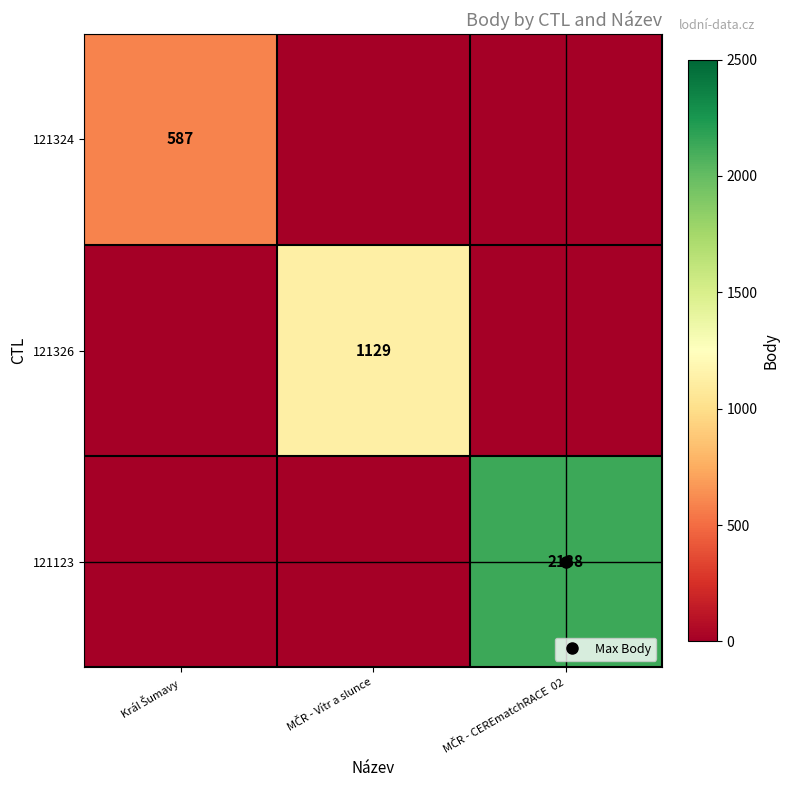

What is the difference between the highest and lowest values at MČR - CEREmatchRACE  02?

2138